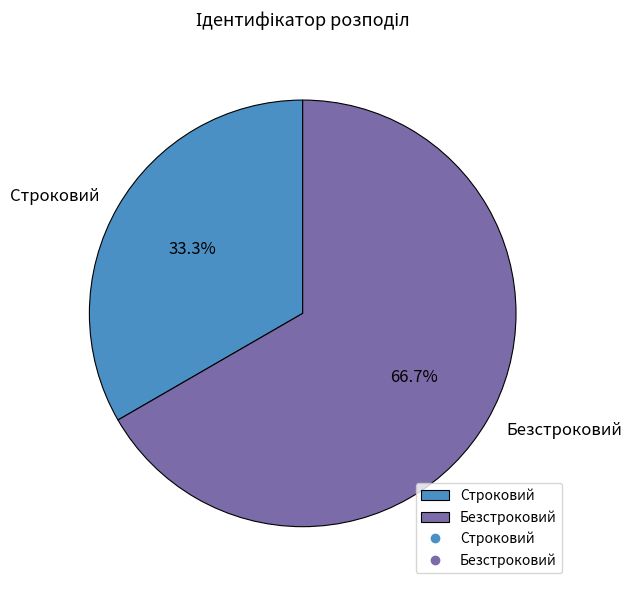

To the nearest percent, what is the difference between the largest and smallest slice percentages?

33%